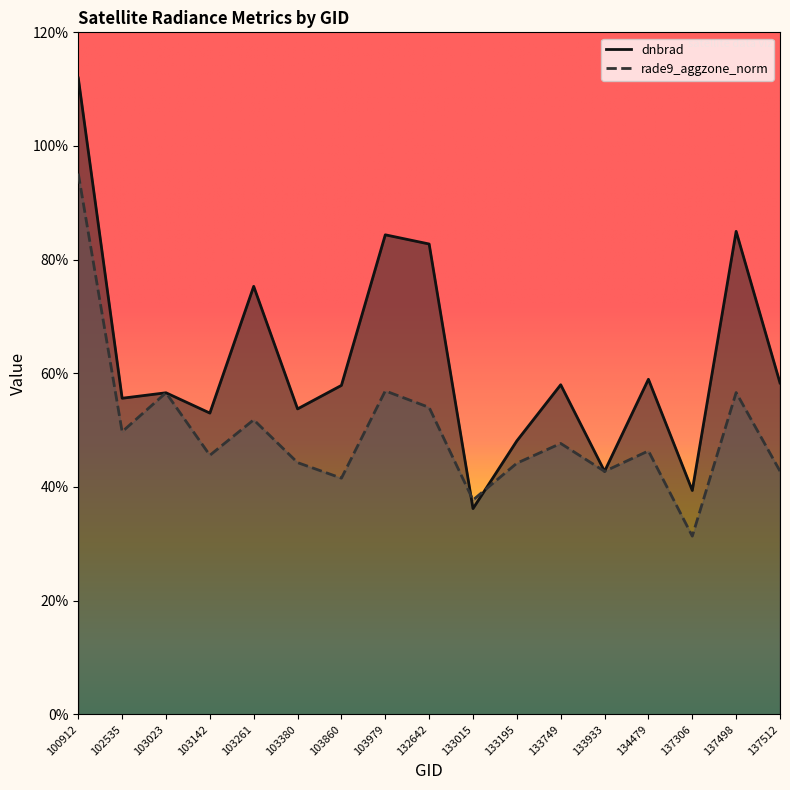

Reading left to right, extract all data points from this chart.

dnbrad: 1.1	0.6	0.6	0.5	0.8	0.5	0.6	0.8	0.8	0.4	0.5	0.6	0.4	0.6	0.4	0.8	0.6
rade9_aggzone_norm: 1.0	0.5	0.6	0.5	0.5	0.4	0.4	0.6	0.5	0.4	0.4	0.5	0.4	0.5	0.3	0.6	0.4